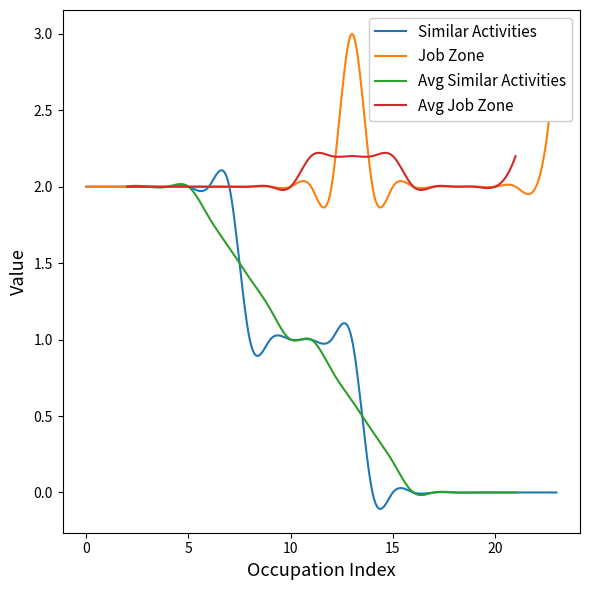

The value of Similar Activities at 1 is -1. True or false?

False